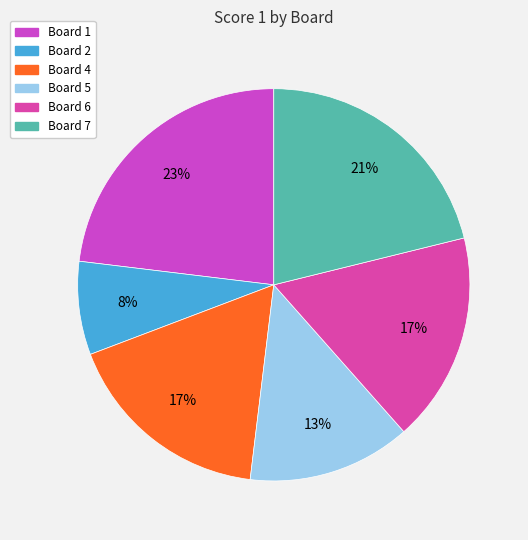

The Board 2 slice represents 16% of the pie. True or false?

False